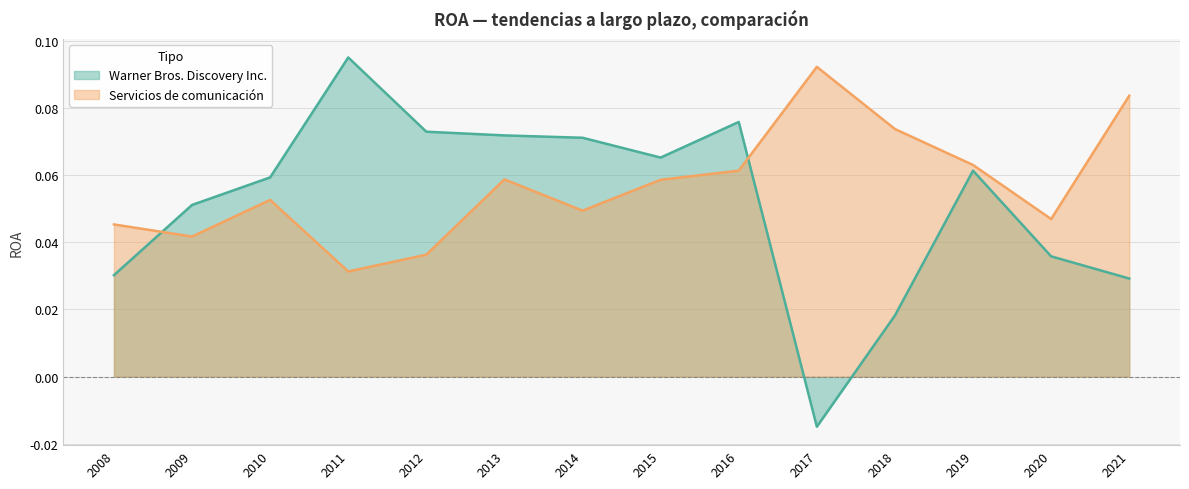

Between 2017 and 2019, which series saw the biggest shift?

Warner Bros. Discovery Inc.